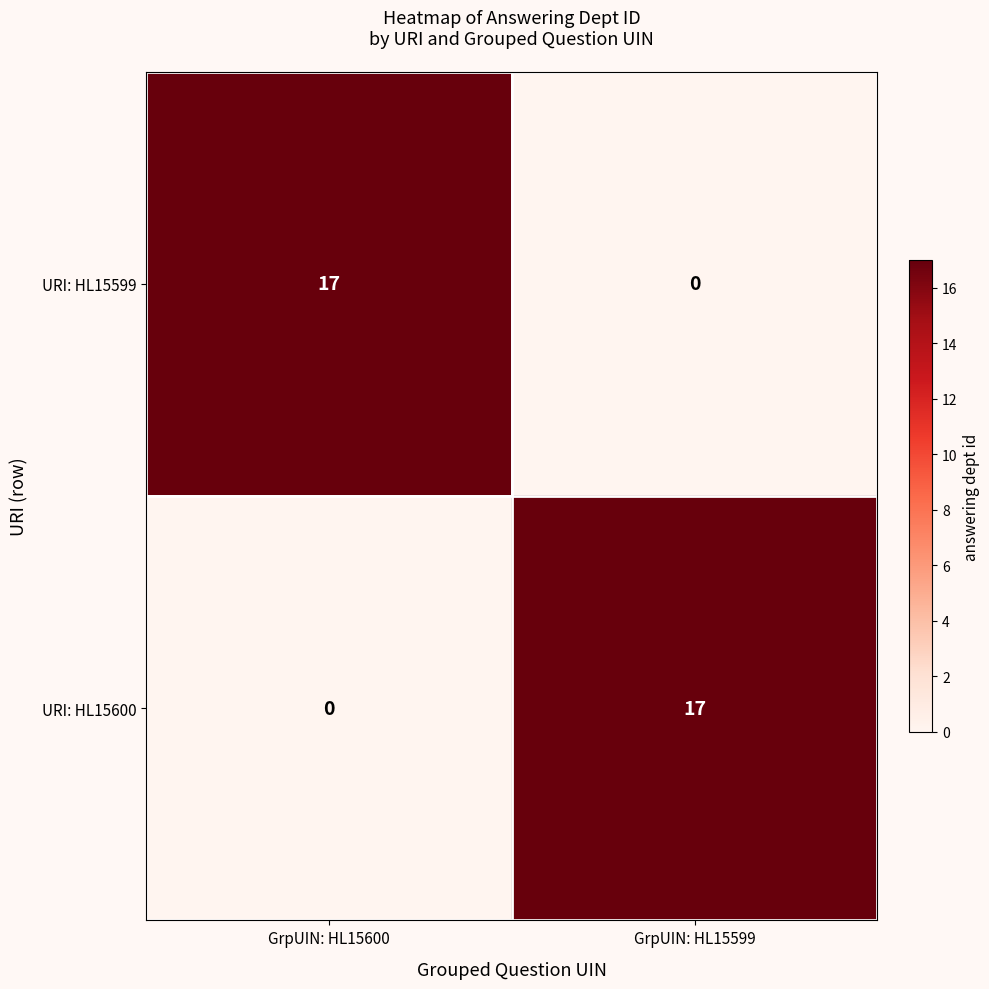

What is the maximum value for URI: HL15600?

17